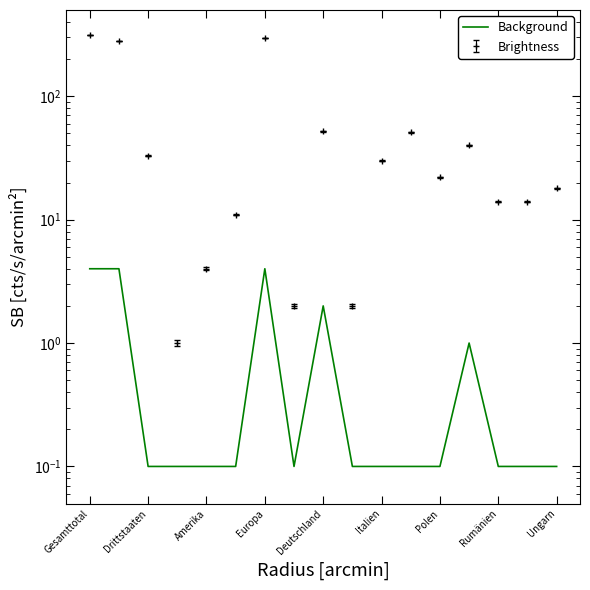

Which category has the highest value across all series?

Gesamttotal